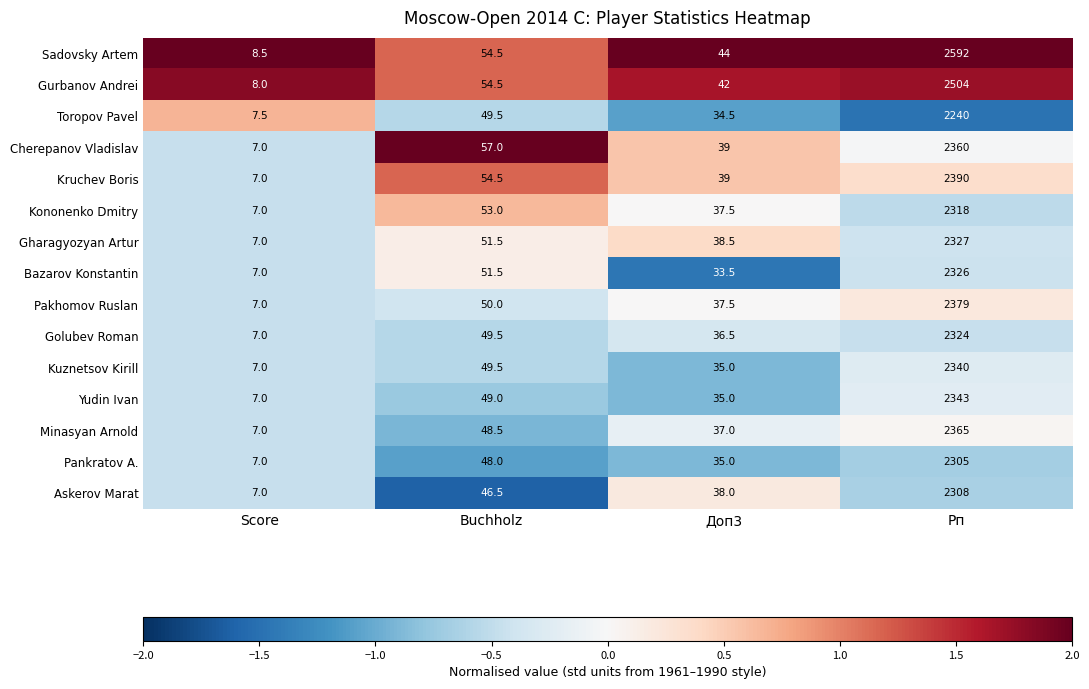

Is it true that Kuznetsov Kirill equals 49.5 at Buchholz?

True